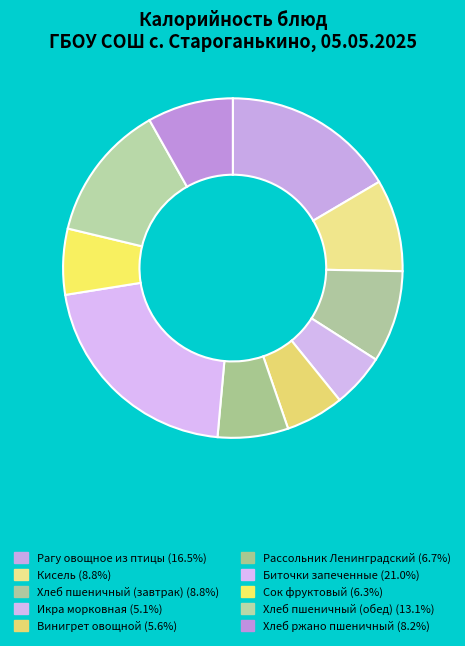

To the nearest percent, what is the difference between the Рагу овощное из птицы and Винигрет овощной slice percentages?

11%